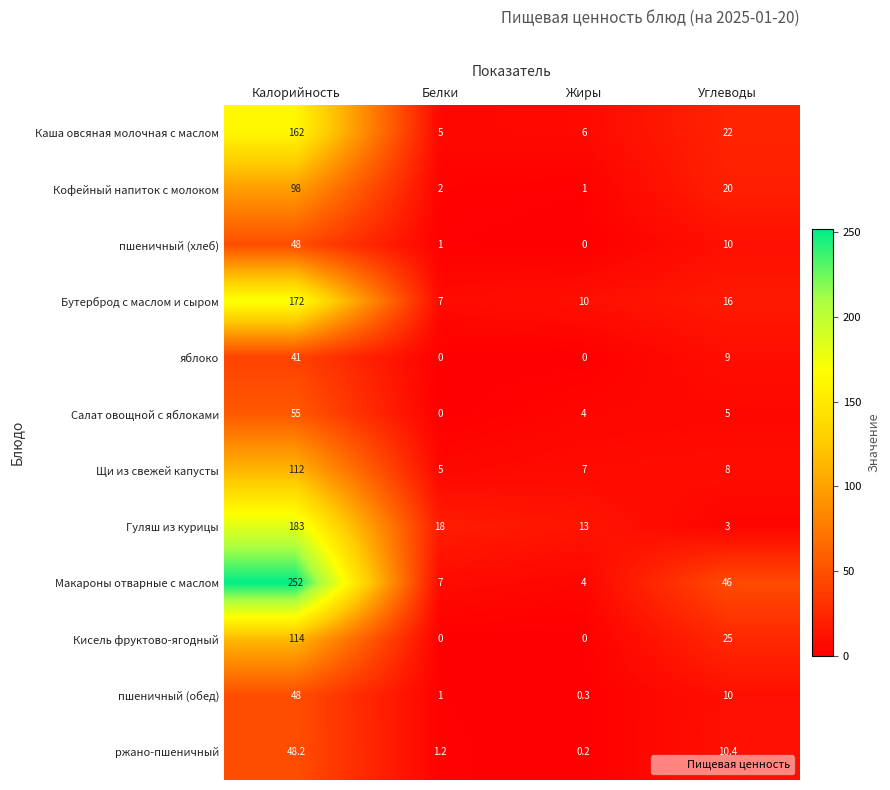

At which label does Бутерброд с маслом и сыром reach its peak?

Калорийность